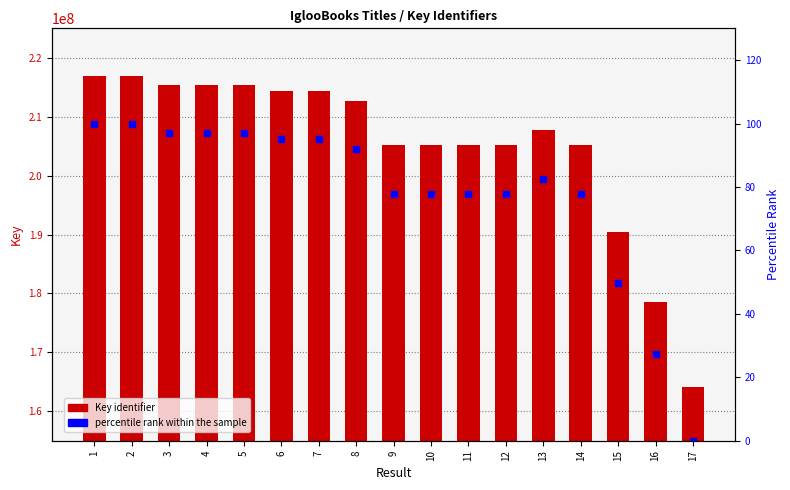

The Key identifier series shows 214439916.0 at 7. True or false?

True